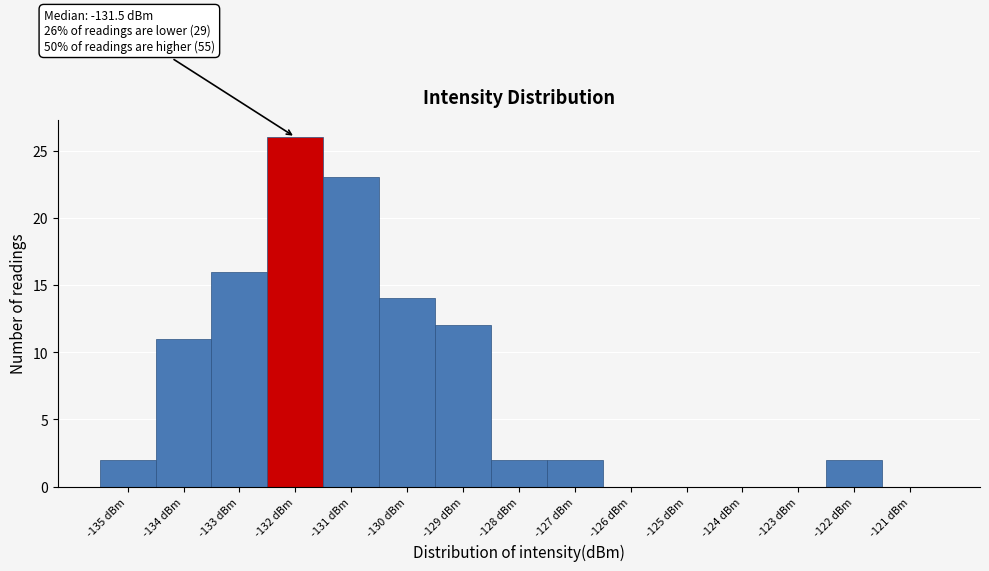

Which range on the x-axis has the tallest bar?

-132.5 to -131.5